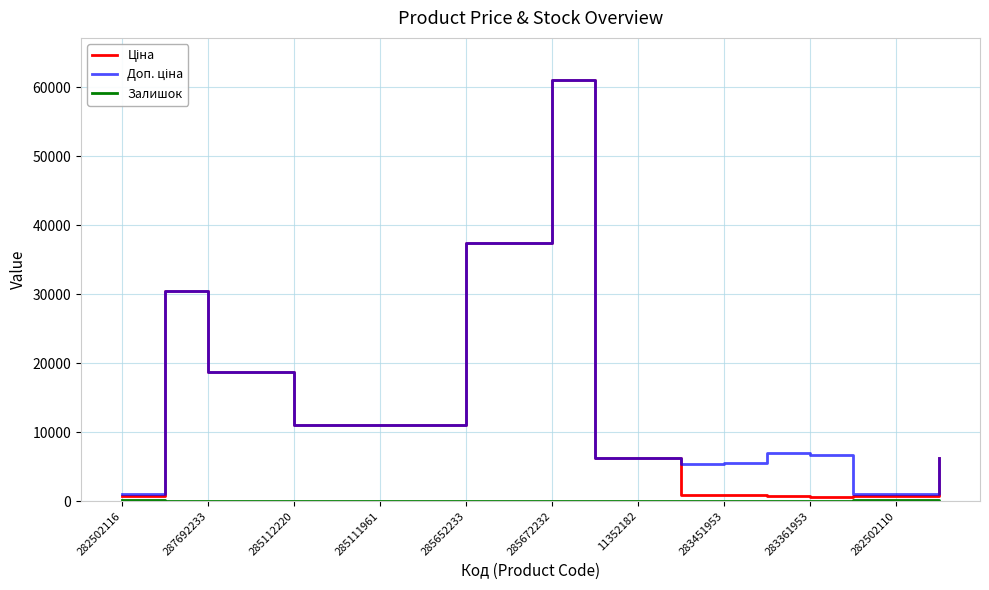

What is the greatest value displayed?

61024.7